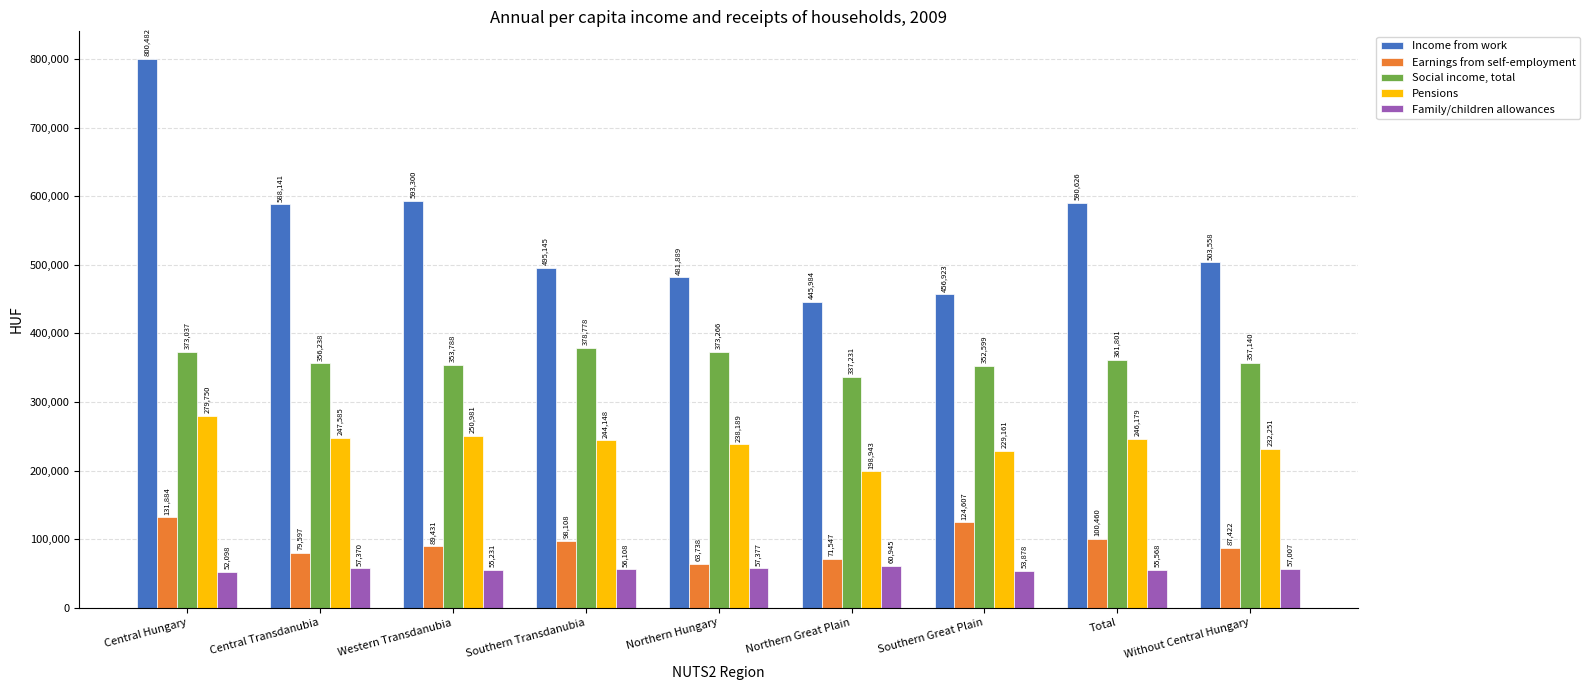

At Northern Great Plain, list the series in order from smallest to largest.

Family/children allowances, Earnings from self-employment, Pensions, Social income, total, Income from work